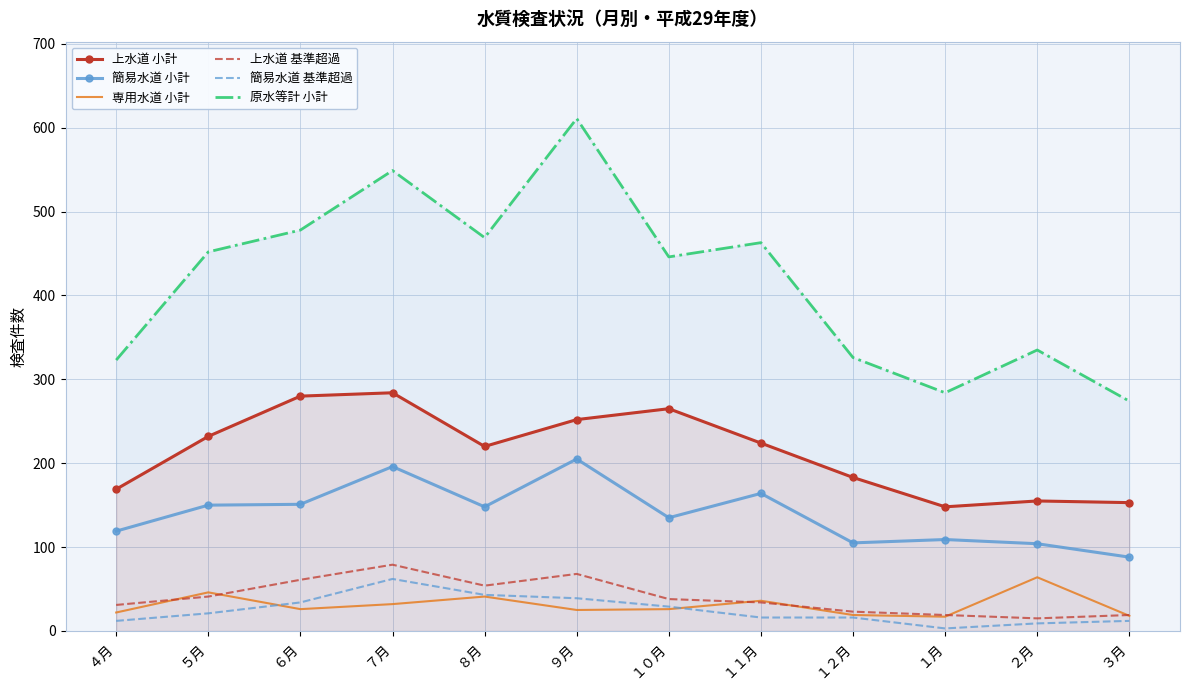

Where is the first local minimum for 簡易水道 基準超過?

１月